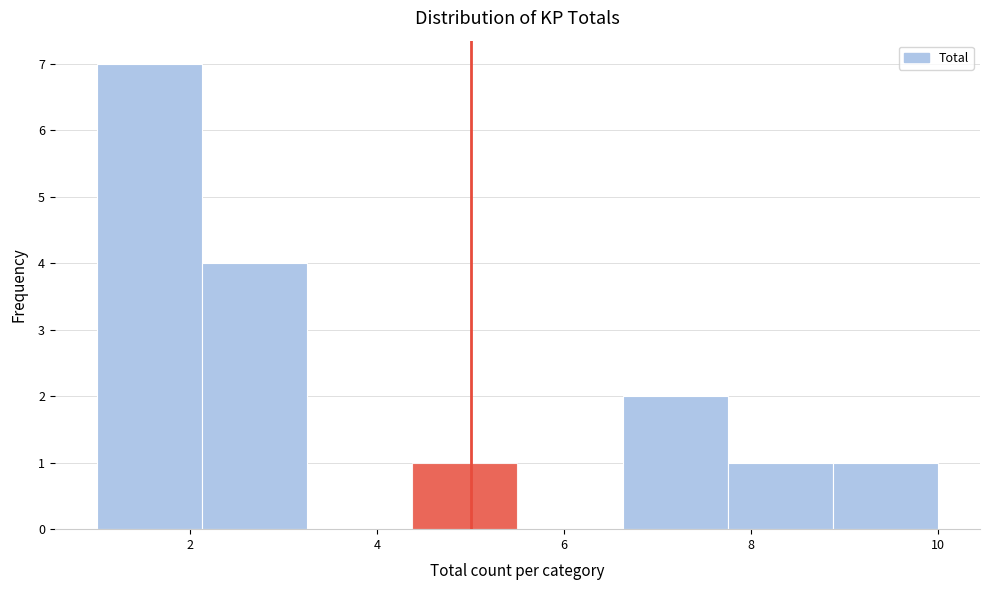

Which range on the x-axis has the tallest bar?

1.0 to 2.2